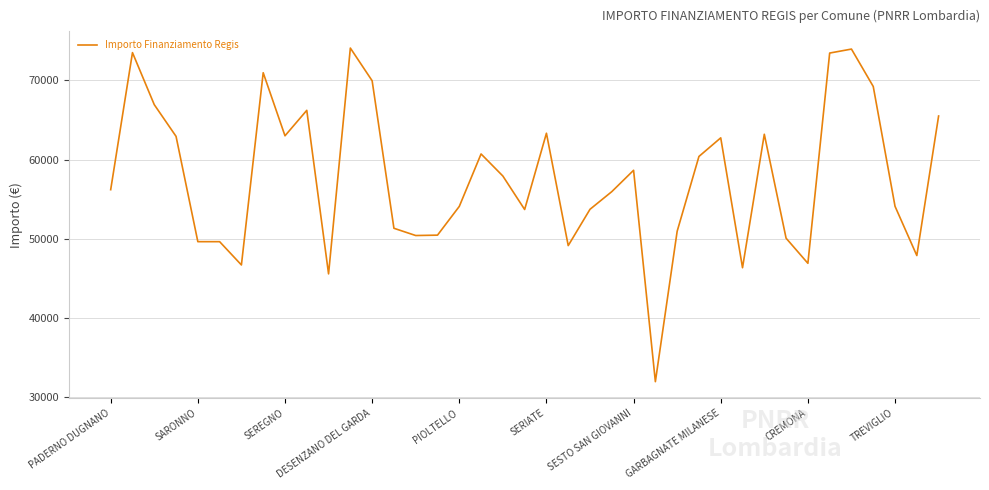

What is the average value?

57729.7